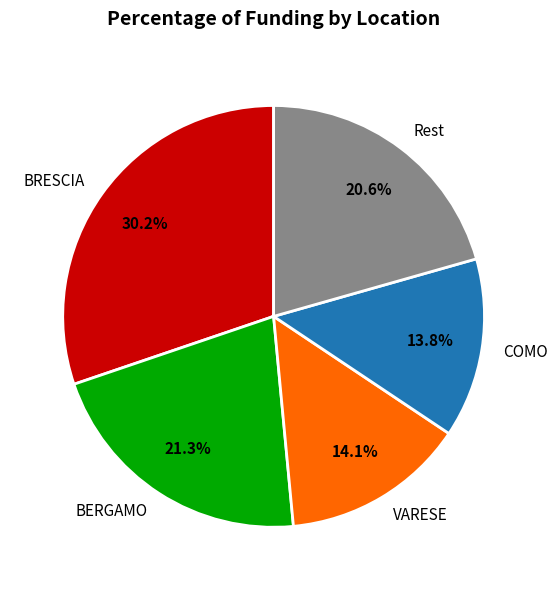

Is Rest the majority of the pie?

No